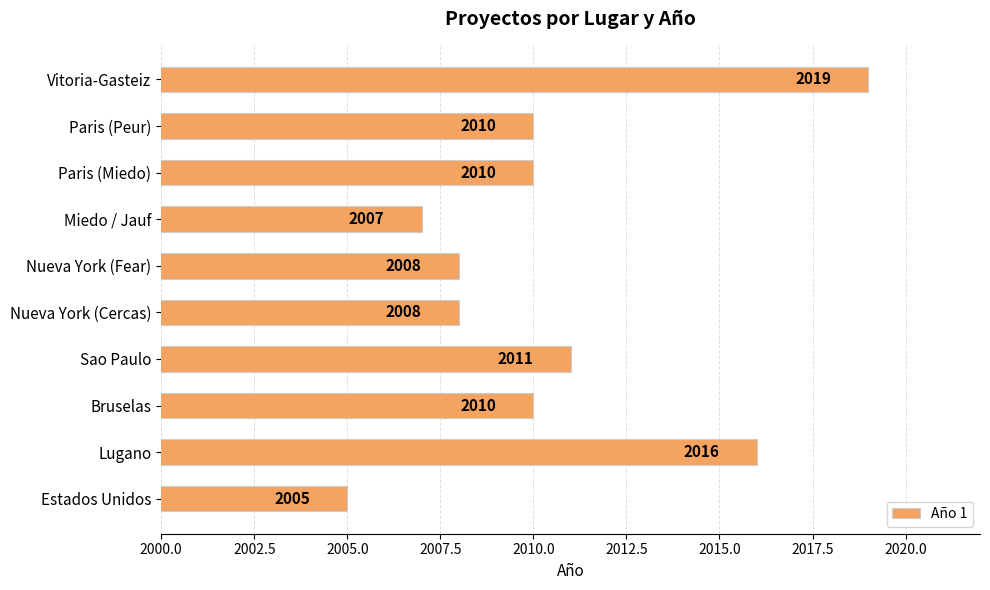

At which label is the value closest to 2012?

Sao Paulo